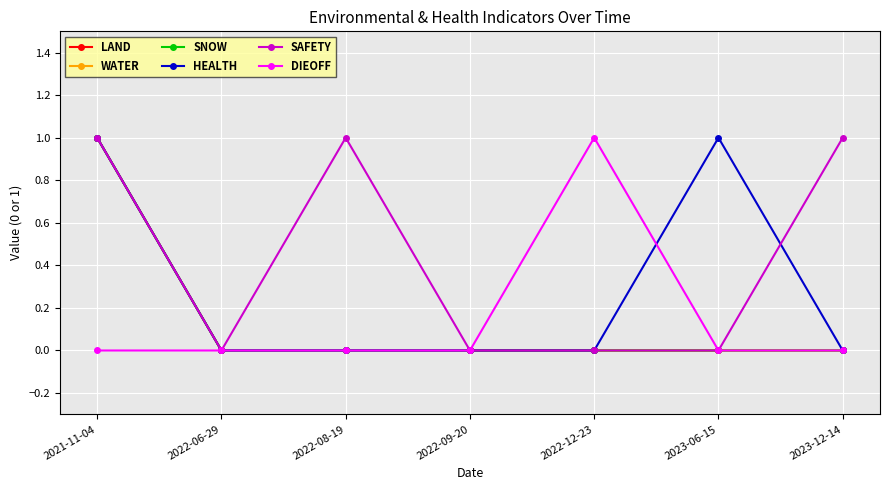

True or false: SNOW and LAND intersect in this chart.

False